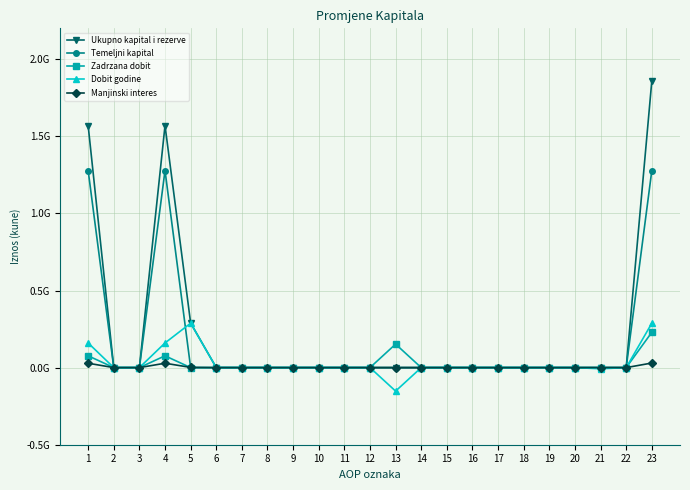

Is this an area chart (filled region under the line)?

No